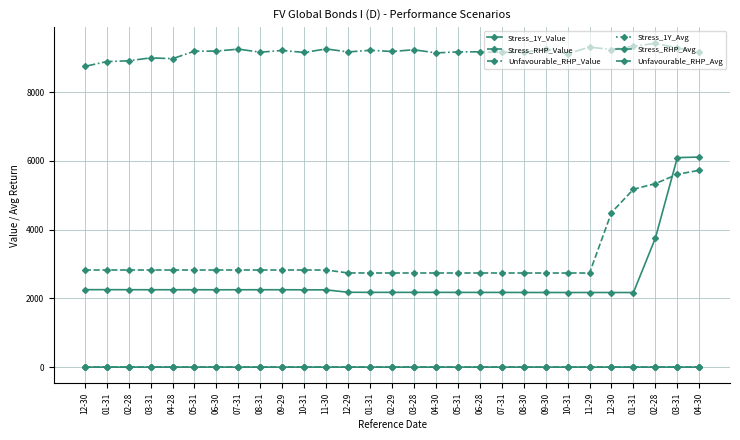

Is it true that Unfavourable_RHP_Avg equals -0.0 at 08-30?

True